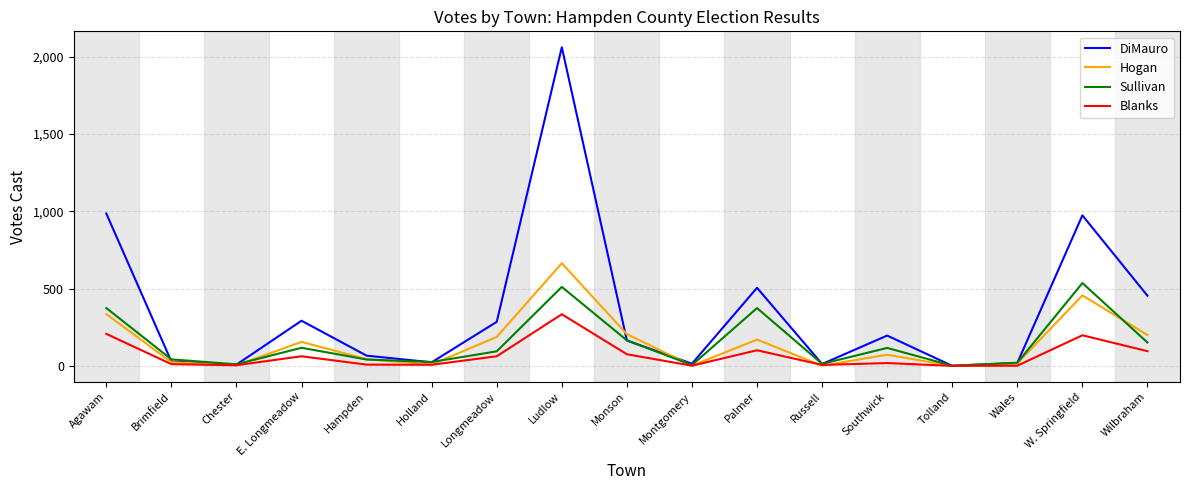

The Sullivan series shows 94 at Longmeadow. True or false?

True